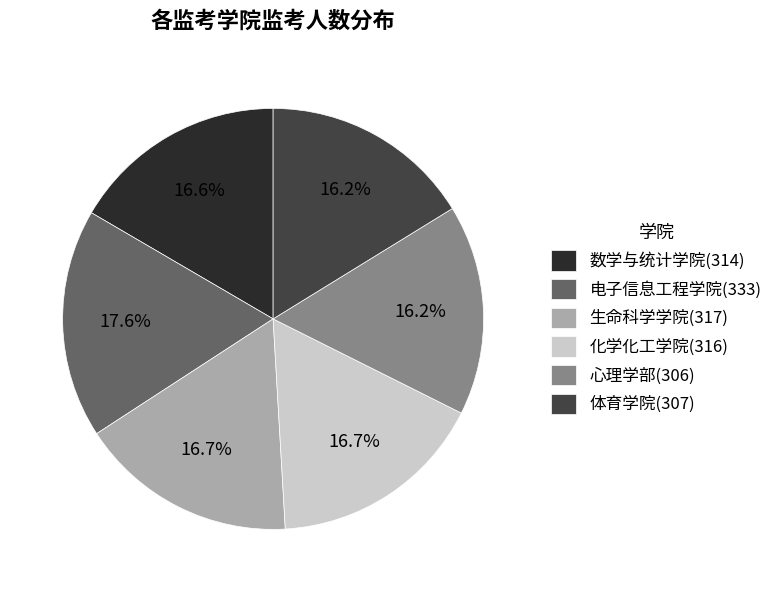

To the nearest percent, what is the difference between the largest and smallest slice percentages?

1%